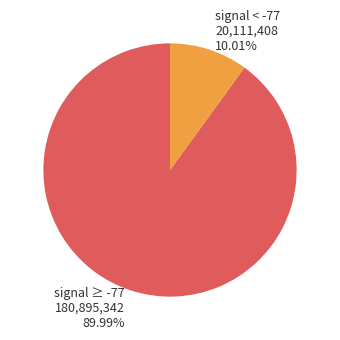

To the nearest percent, what is the average slice percentage?

50%